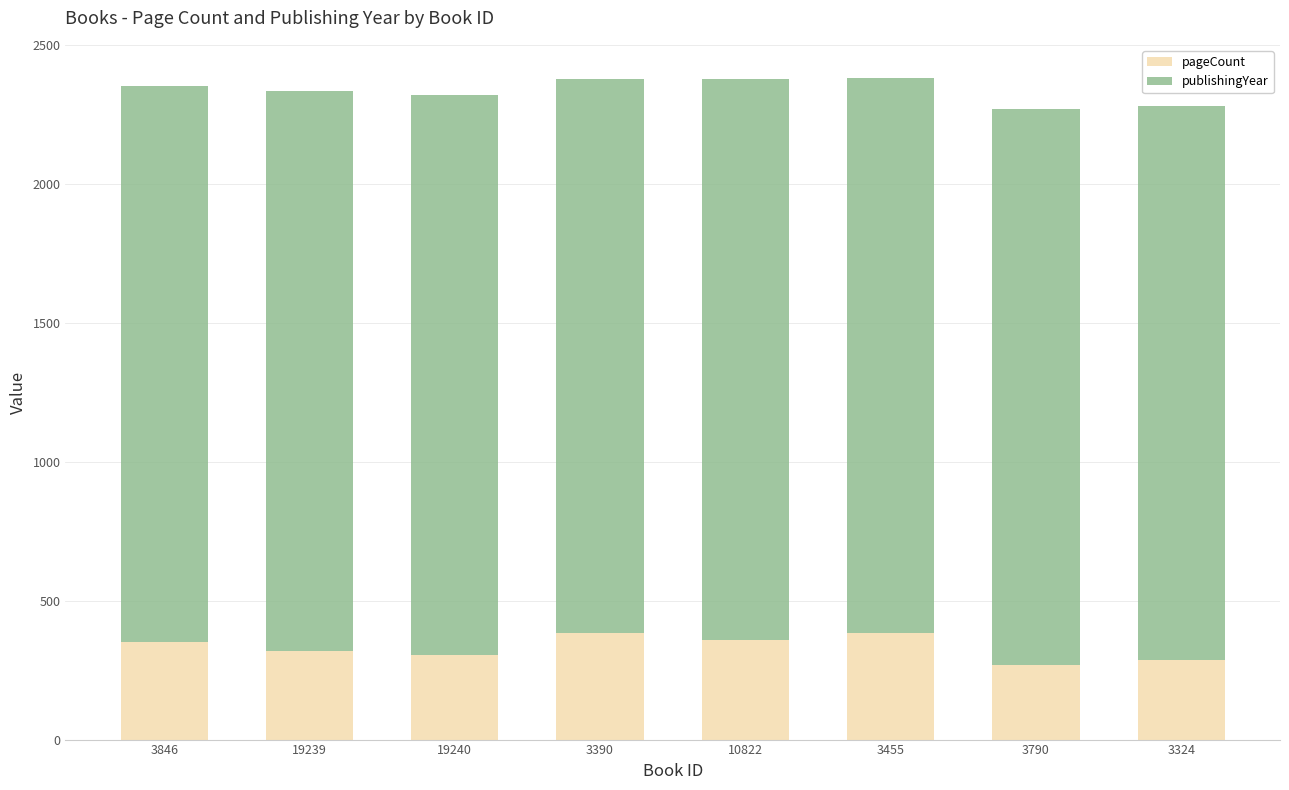

What is the total value across all series at 3790?

2271